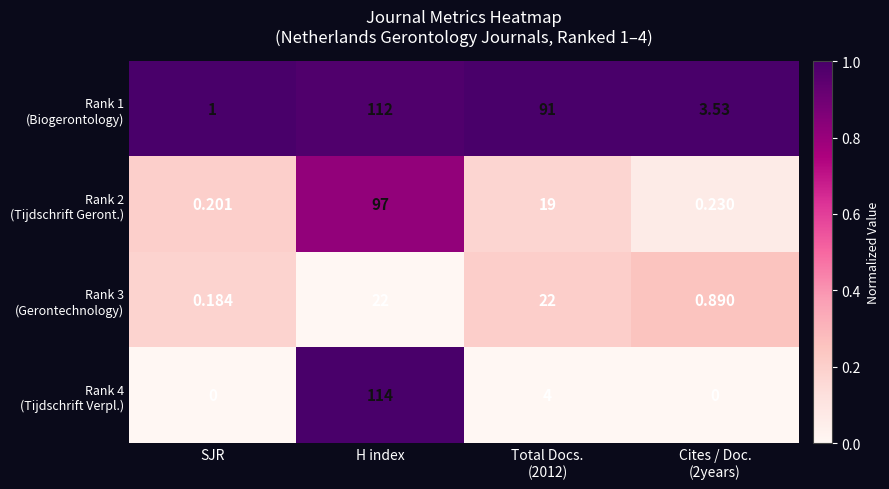

At which category is the sum across all series the highest?

H index